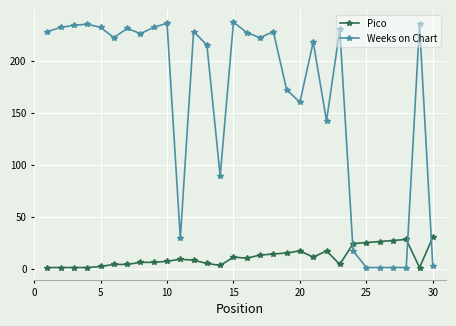

True or false: Weeks on Chart has more than 2 interior local peaks.

True